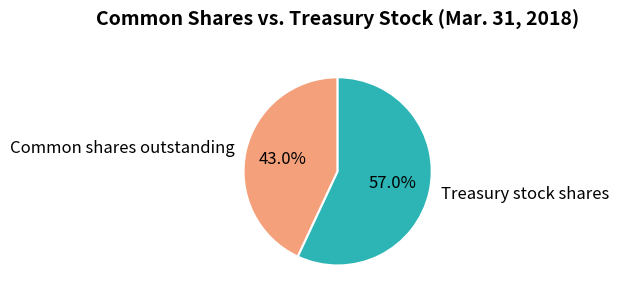

To the nearest percent, what is the average slice percentage?

50%